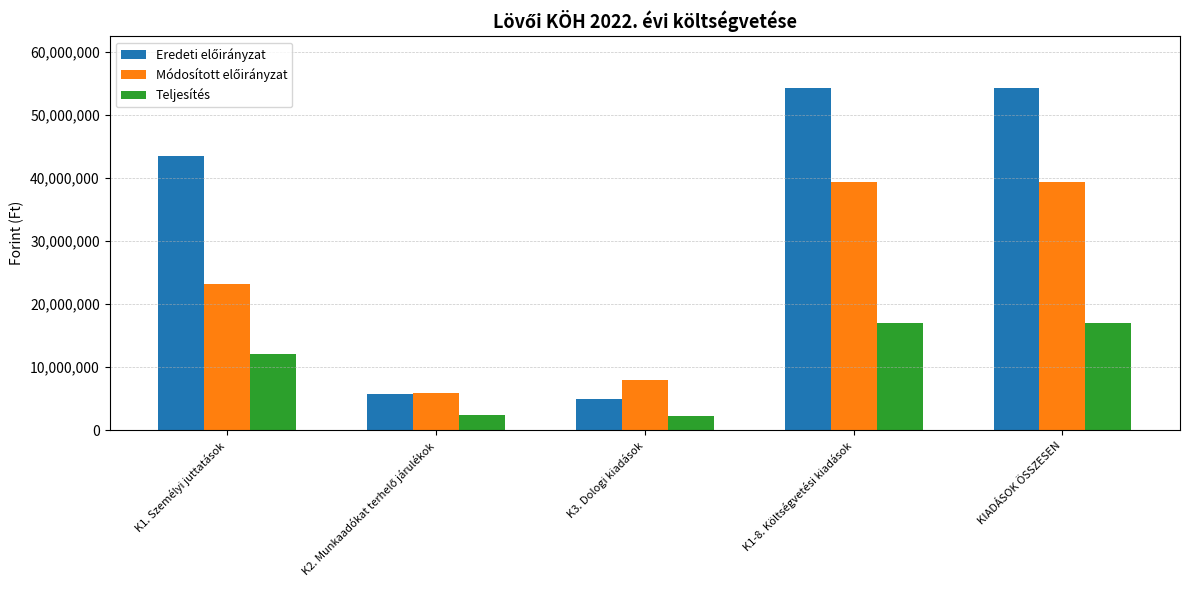

Does the chart contain any negative values?

No